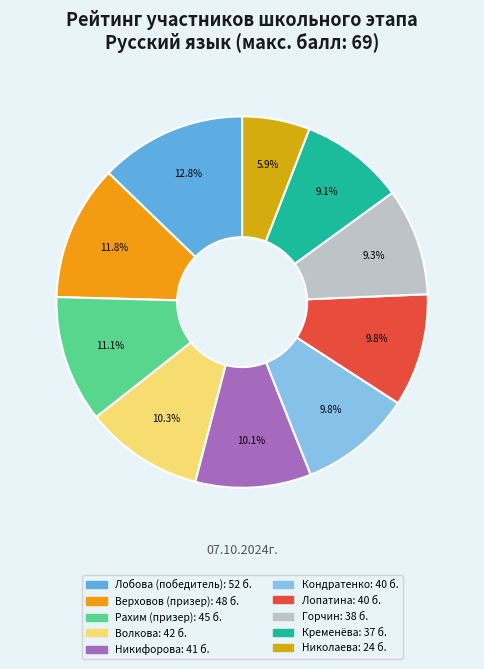

Rank the categories by value from lowest to highest.

Николаева (участник), Кременёва (участник), Горчин (участник), Кондратенко (участник), Лопатина (участник), Никифорова (участник), Волкова (участник), Рахим (призер), Верховов (призер), Лобова (победитель)